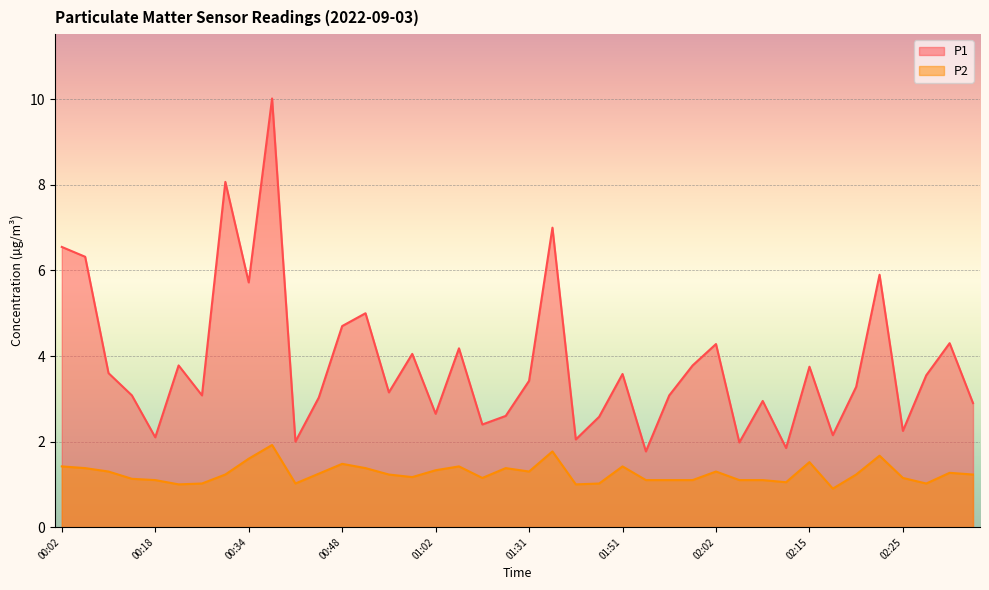

True or false: P1 and P2 cross at least once.

False